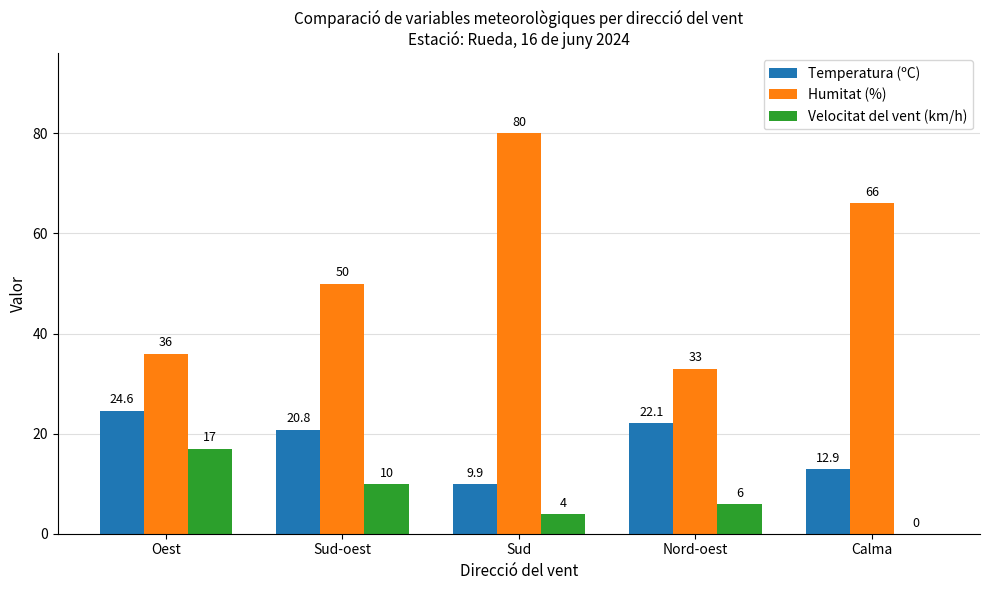

What is the maximum value for Temperatura (ºC)?

24.6